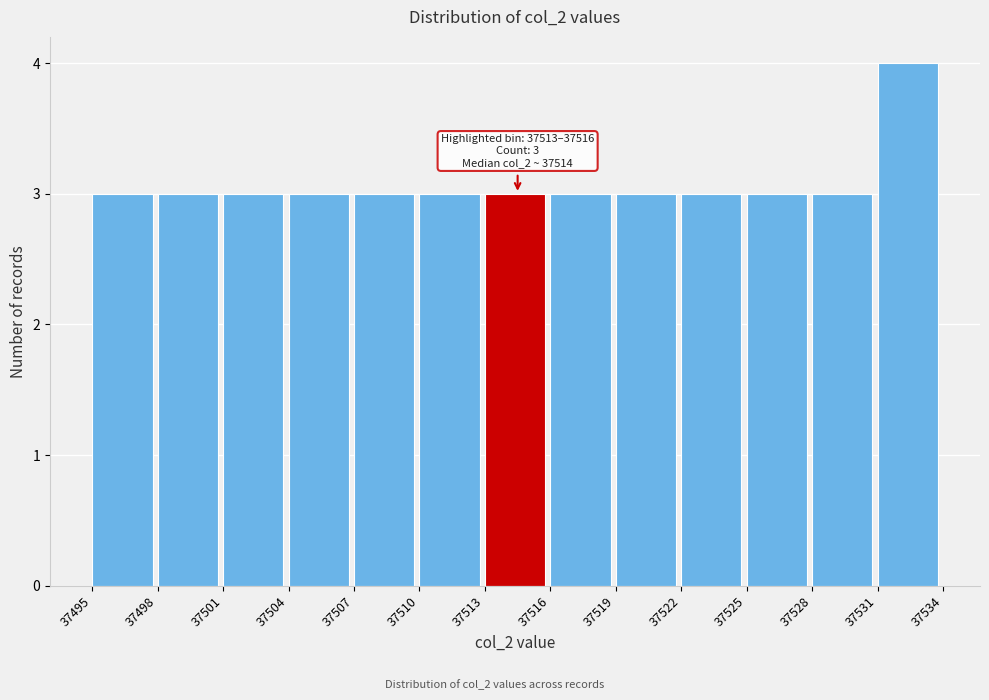

Which range on the x-axis has the tallest bar?

37531 to 37534